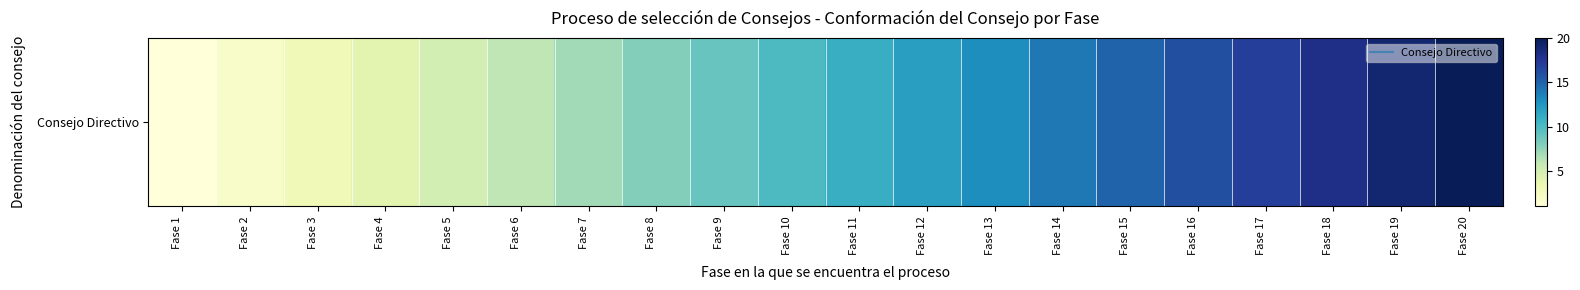

Between Fase 8 and Fase 12, which is larger?

Fase 12